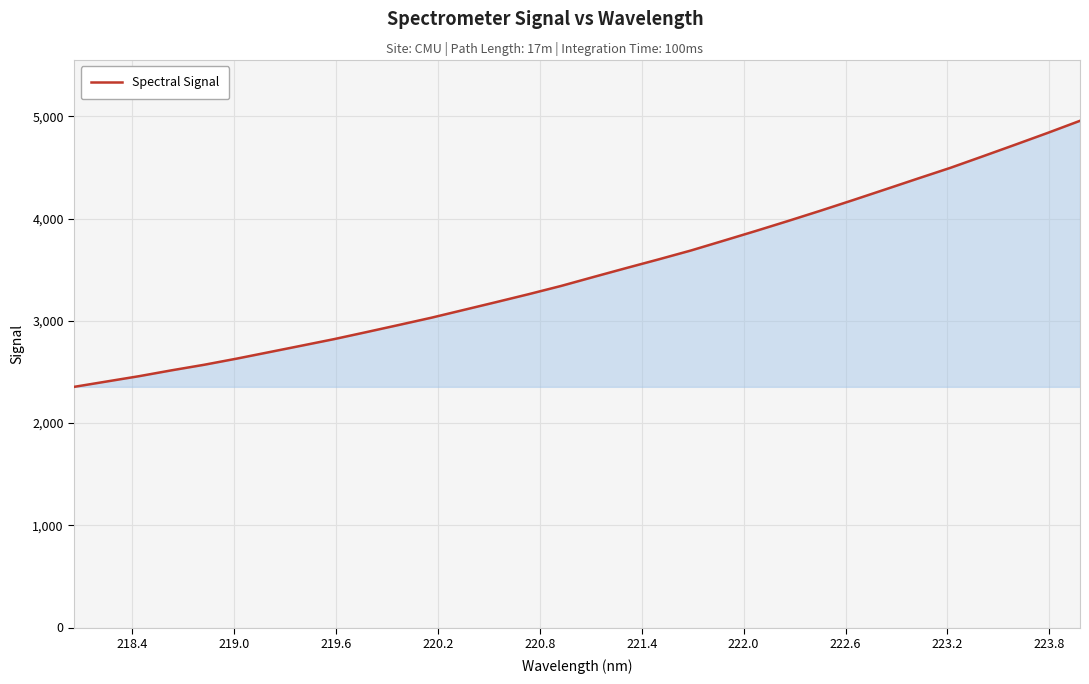

What is the difference between the maximum and minimum values?

2602.0